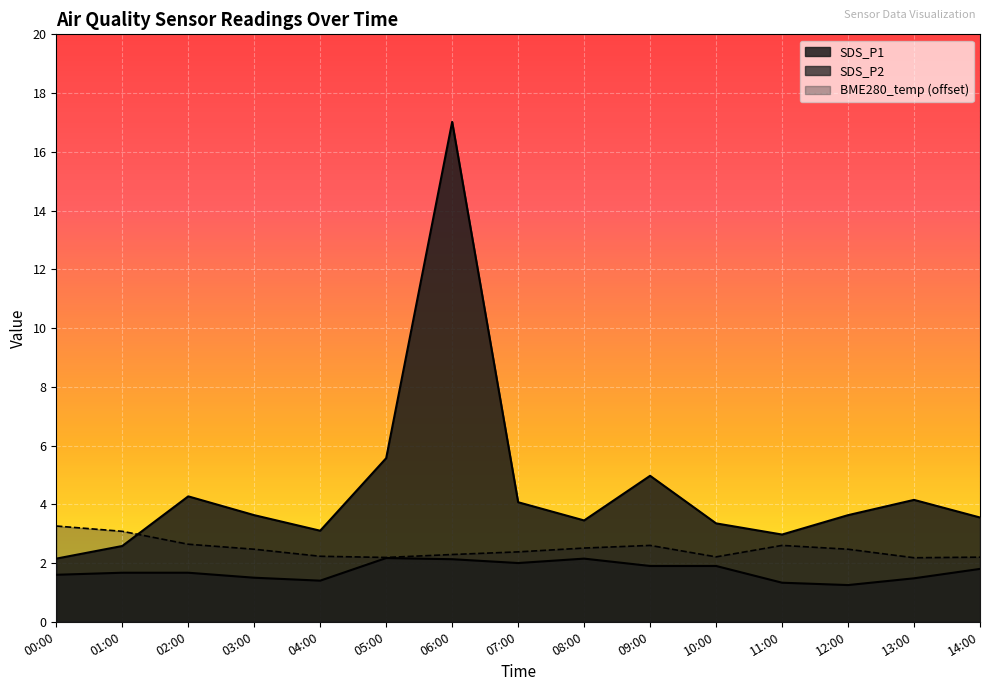

Rank the series by their average value, from lowest to highest.

SDS_P2, BME280_temperature, SDS_P1